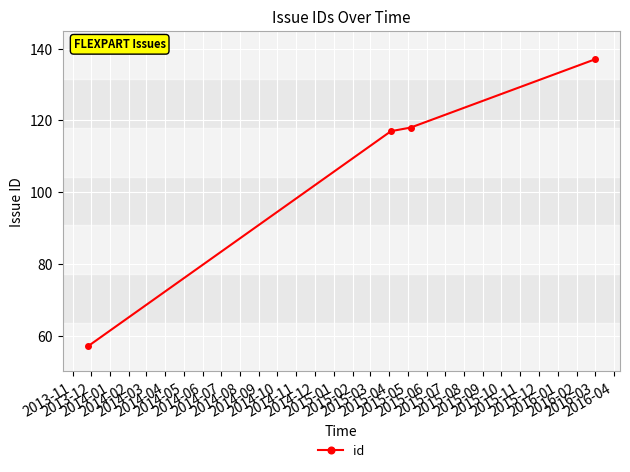

What is the value of the 3rd point from the left?

118